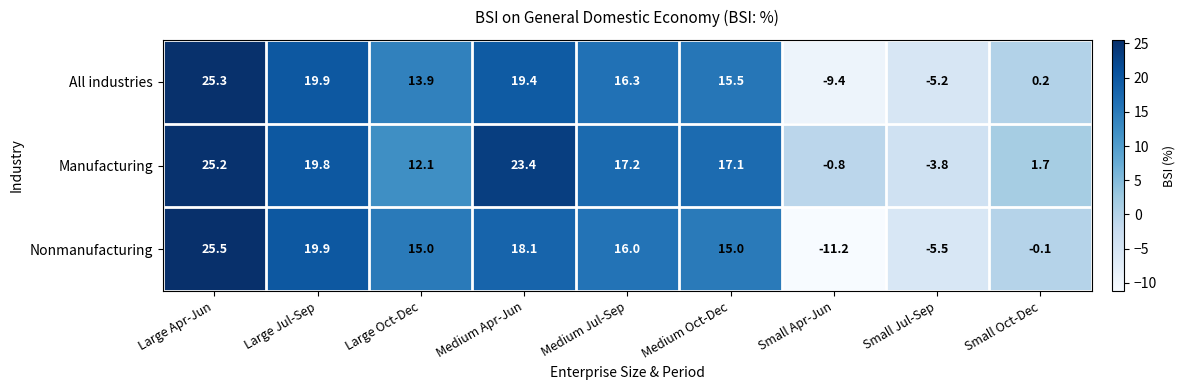

At which category is the sum across all series the highest?

Large Apr-Jun